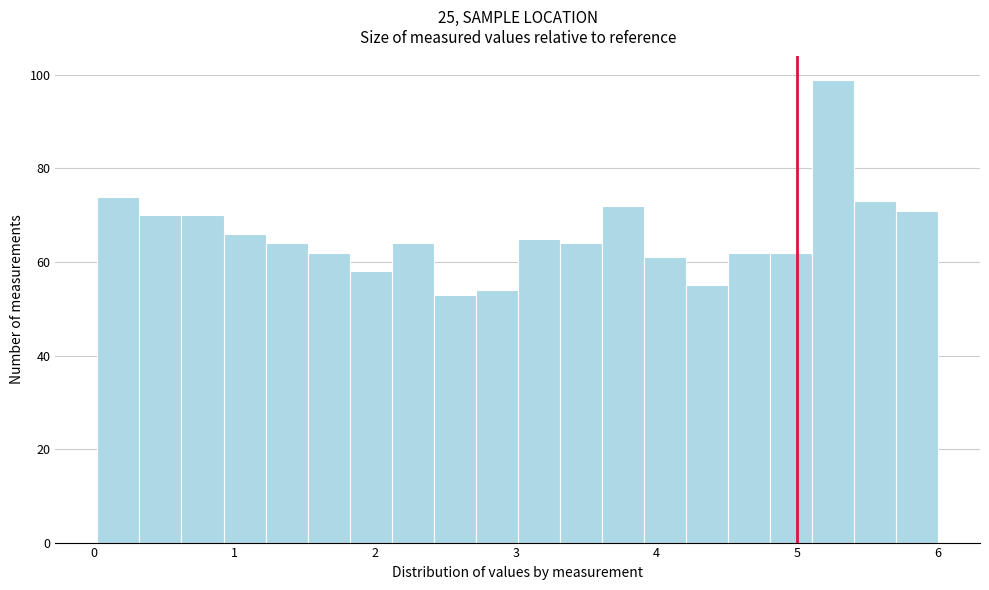

Read against the x-axis, roughly where is the centre of the tallest bar?

5.3